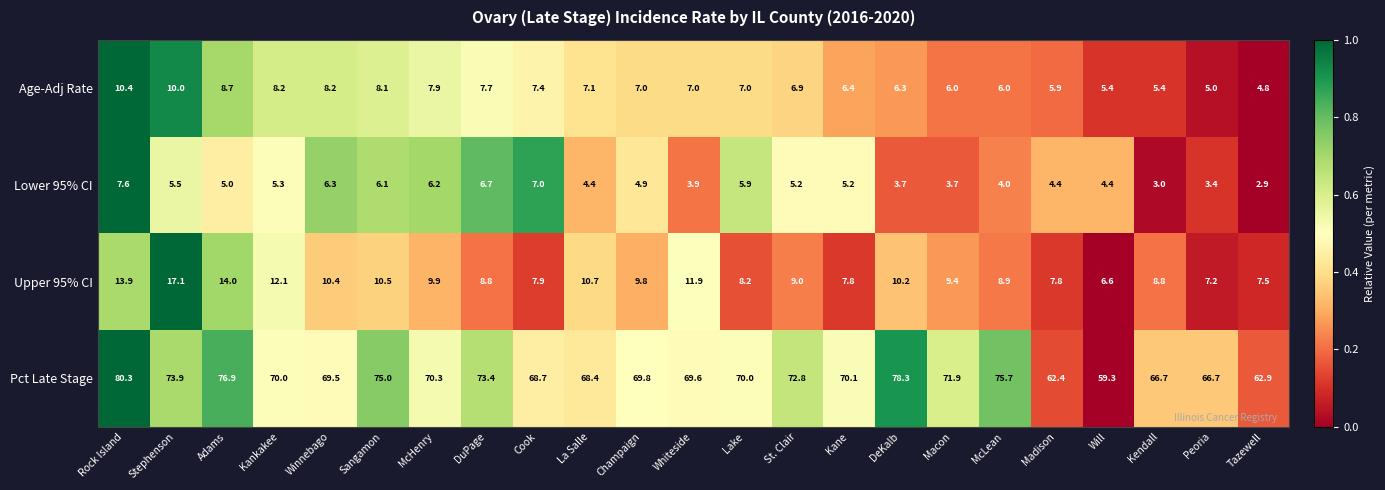

The Lower 95% CI series shows 5.2 at Kane. True or false?

True